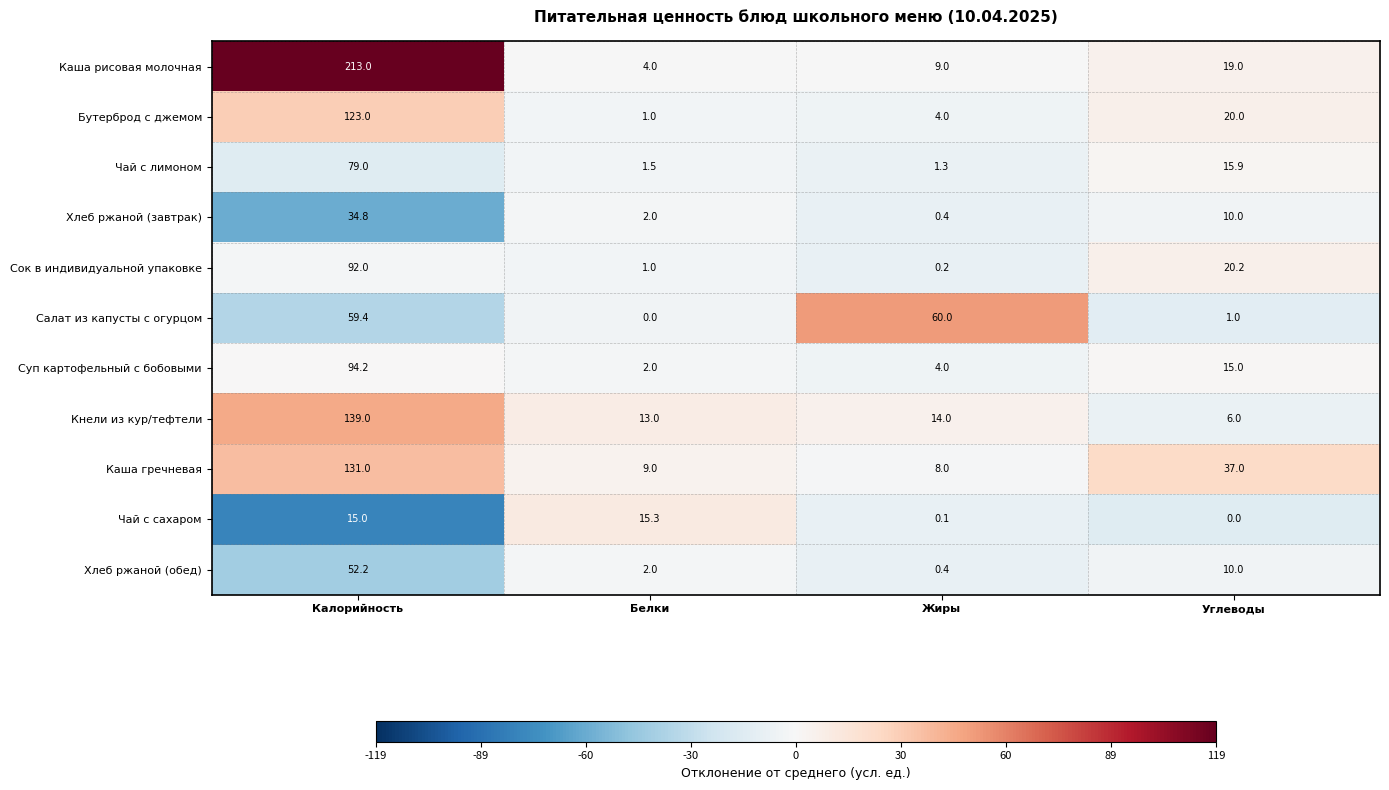

What is the difference between the maximum and minimum values in the Суп картофельный с бобовыми series?

92.2